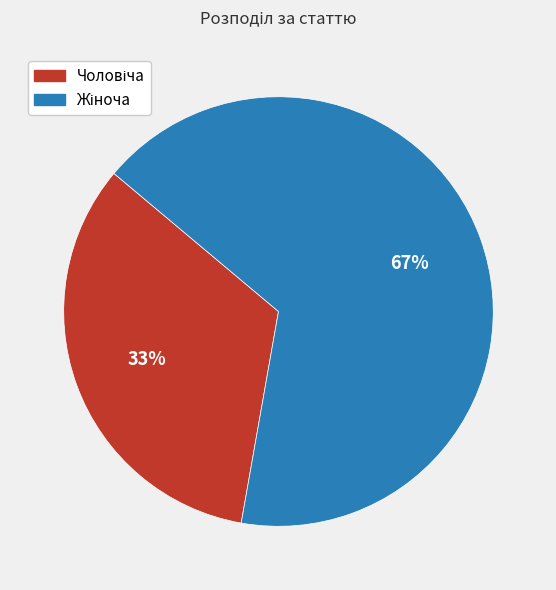

Does any single category account for the majority?

Yes